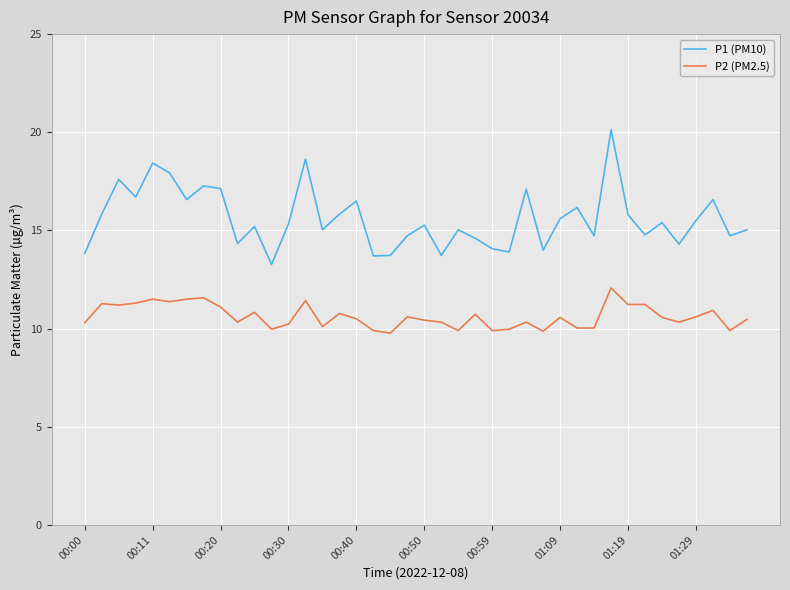

What is the difference between the maximum and minimum values in the P1 (PM10) series?

6.9